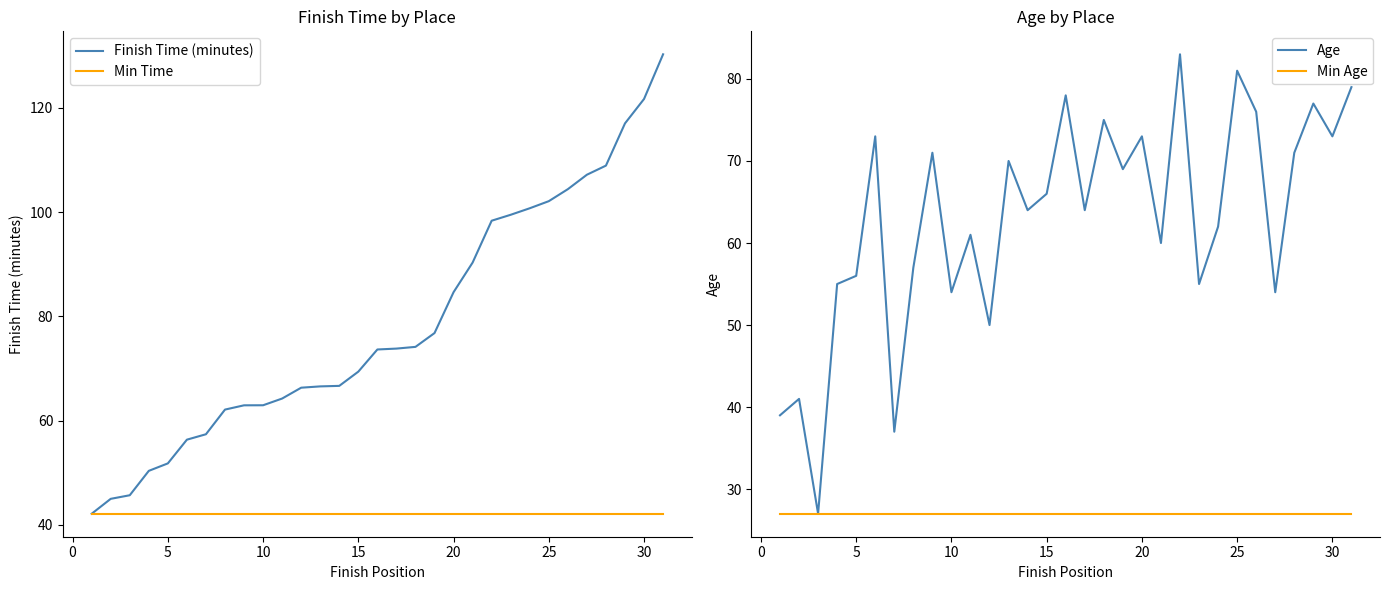

At which label is Finish Time (minutes) closest to 86?

20